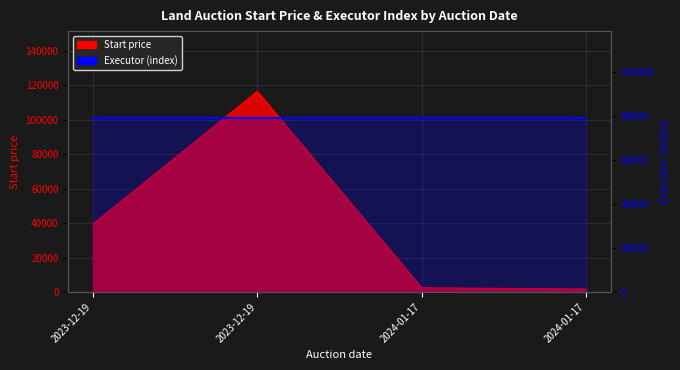

What is the change in value from 2024-01-17 to 2024-01-17?

-721.5